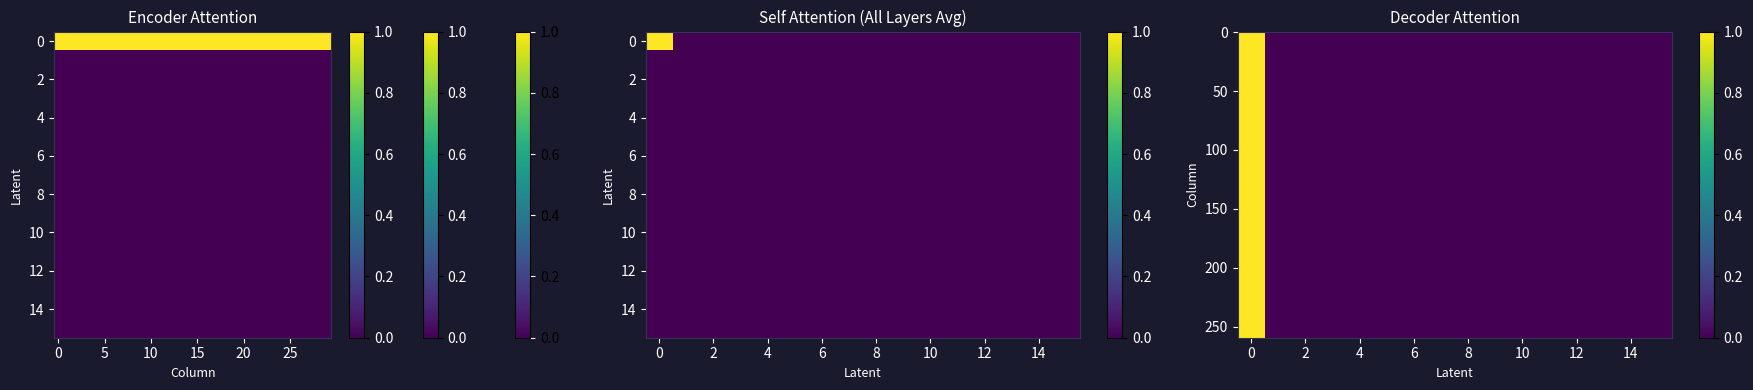

The value of 50504 at 6 is 0.0. True or false?

False